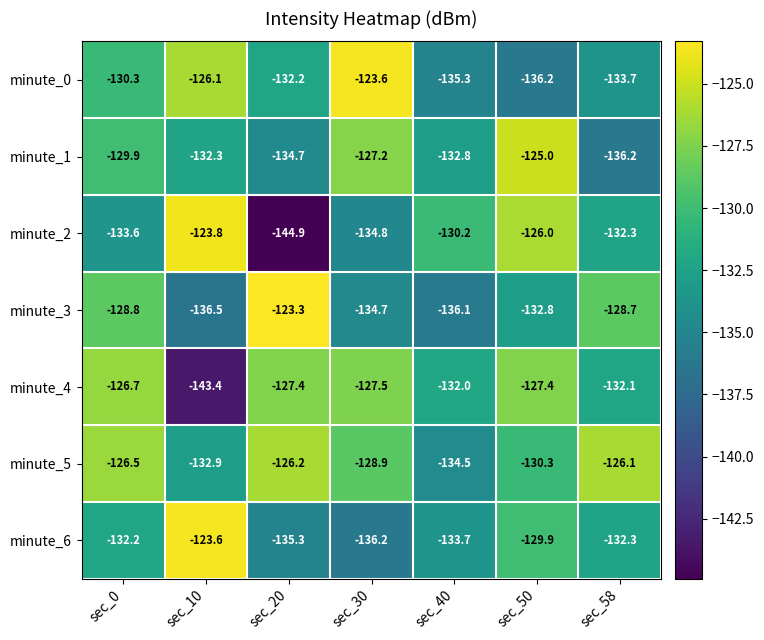

Which label corresponds to the smallest value in the chart?

sec_20